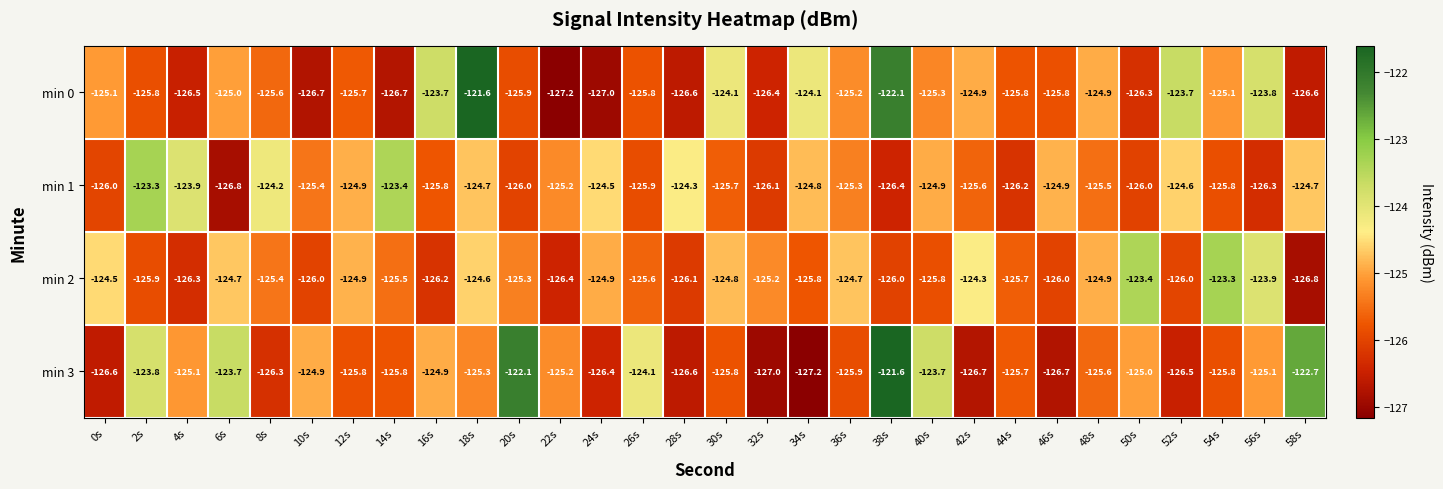

Rank the series at 20s from highest to lowest value.

min 3, min 2, min 0, min 1